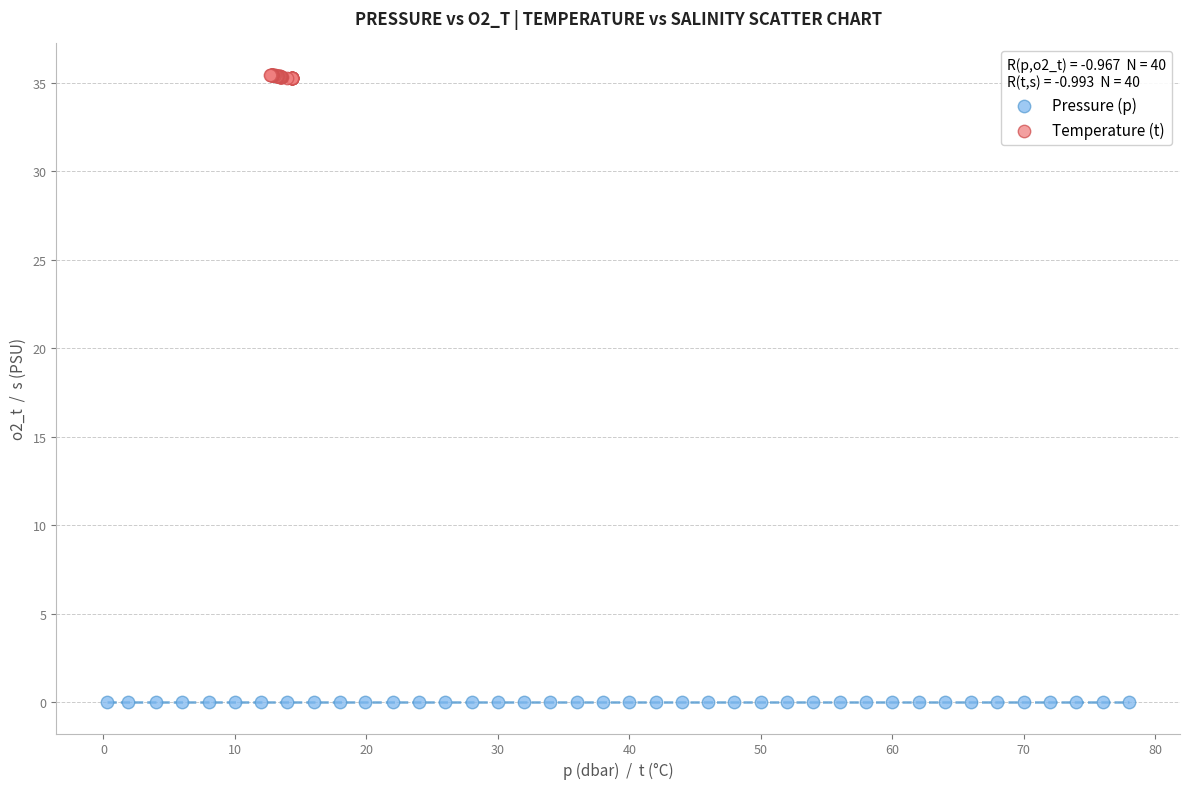

Which series contains the lowest Y value?

Pressure (p)